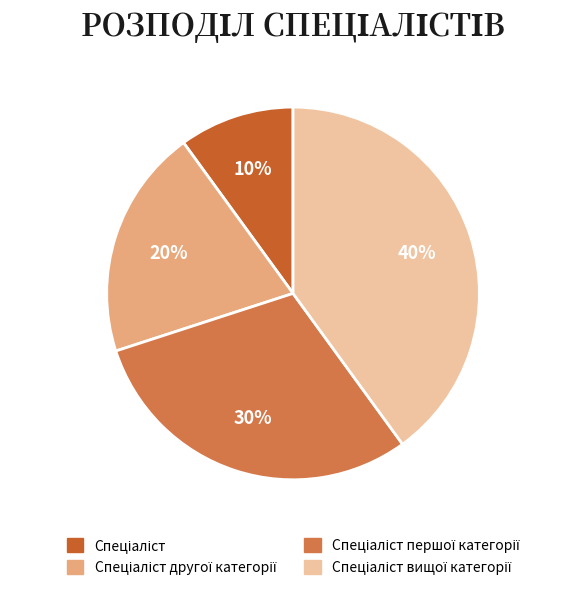

Is there a majority slice in this chart?

No